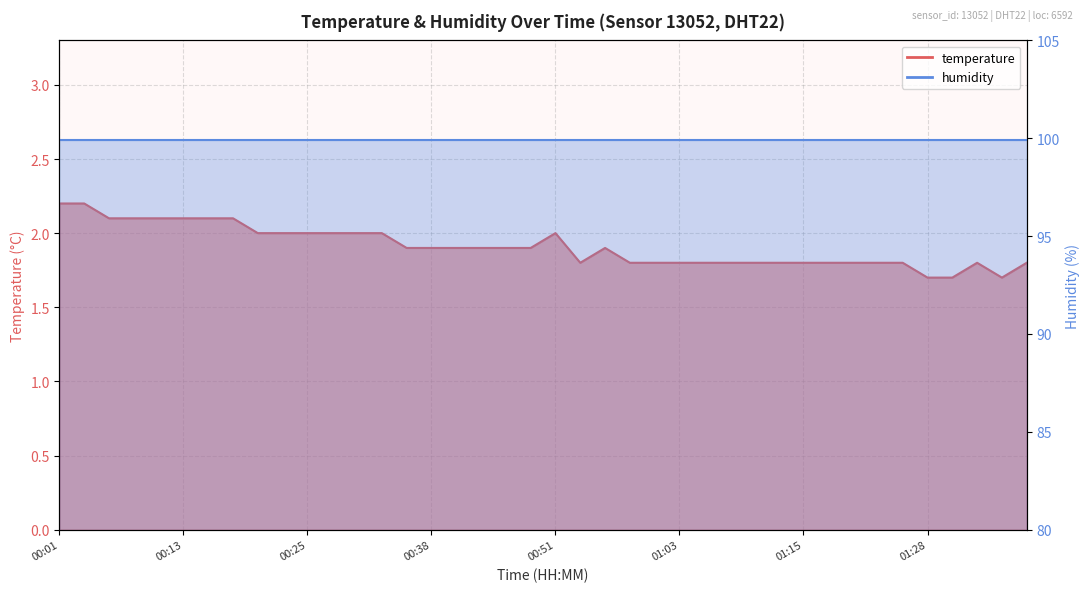

What is the value of the 17th point from the left?

1.9